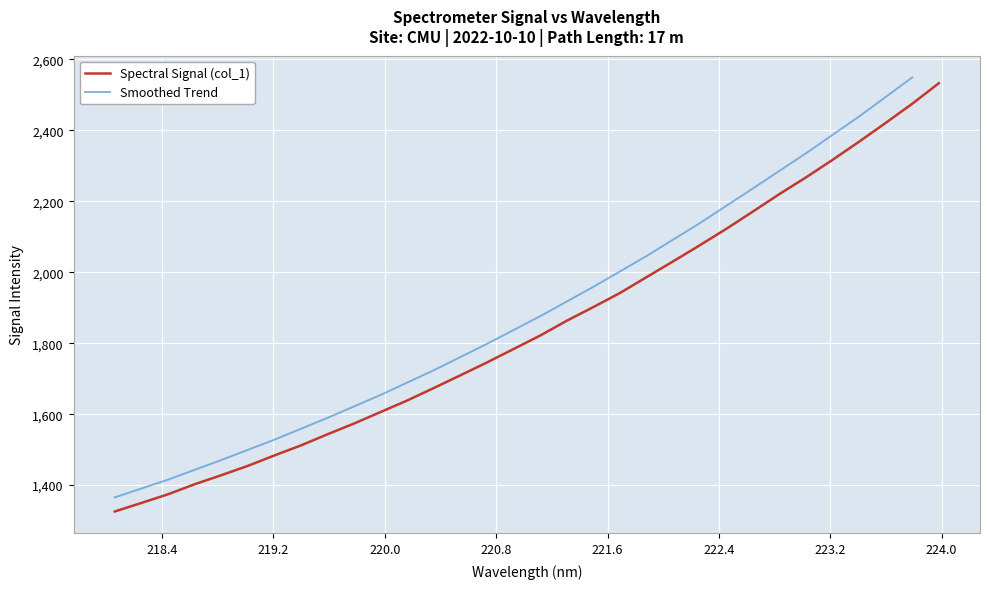

Which has a higher value, 223.7895 or 221.3083?

223.7895